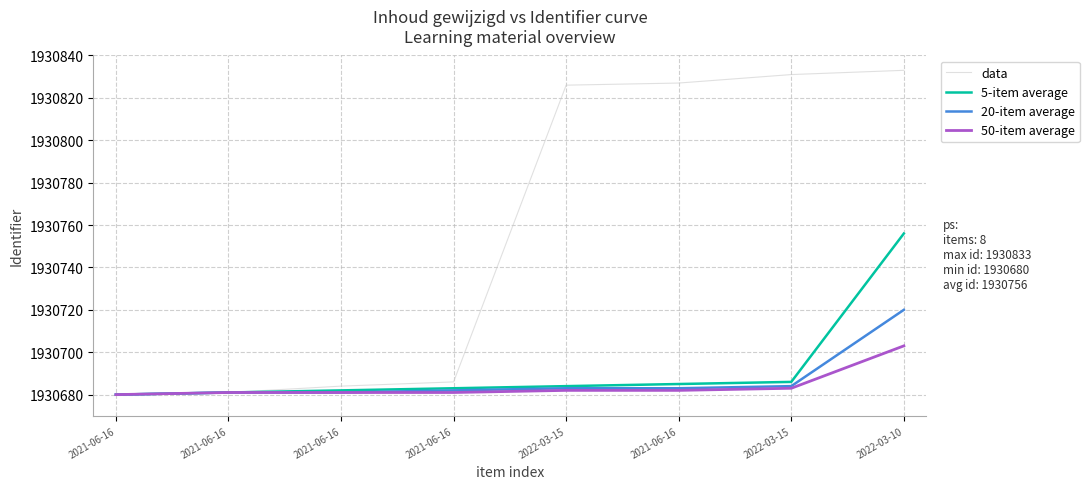

At which category does the chart reach its minimum across all series?

2021-06-16